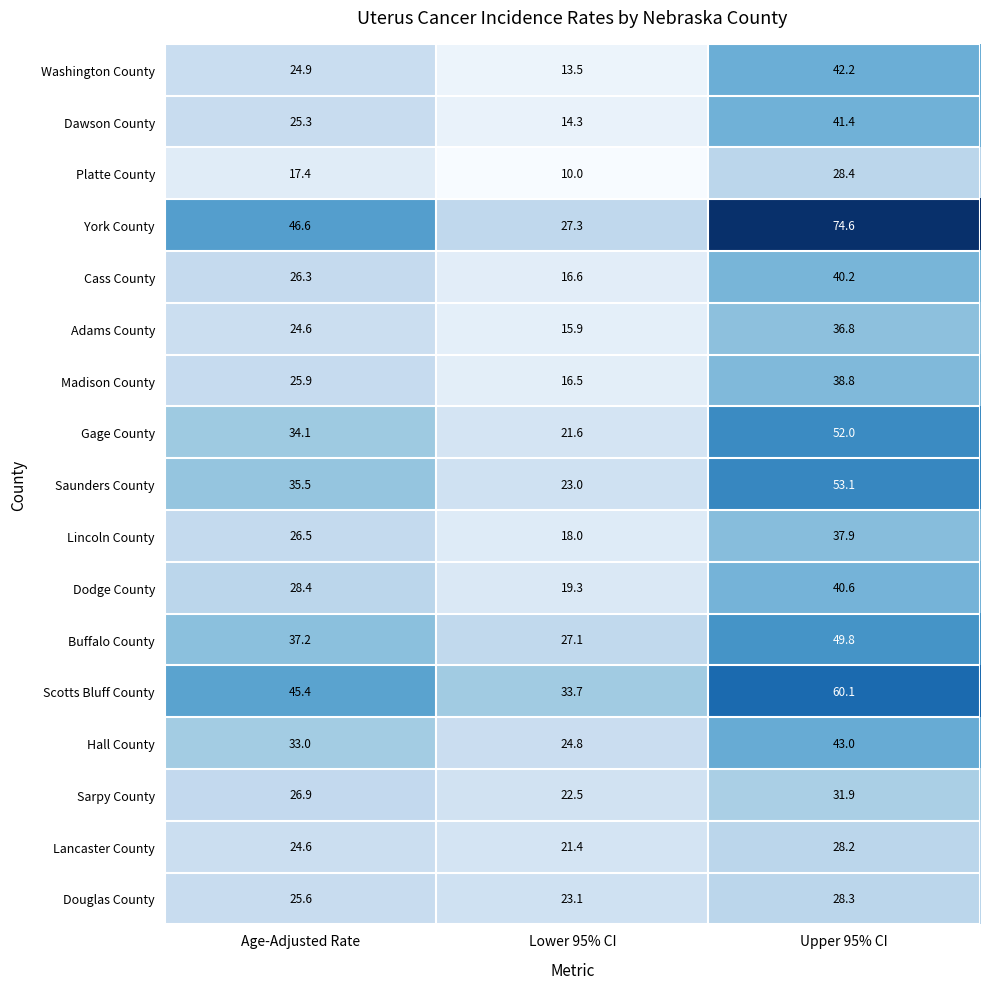

What is the approximate value of Saunders County at Upper 95% CI?

53.1